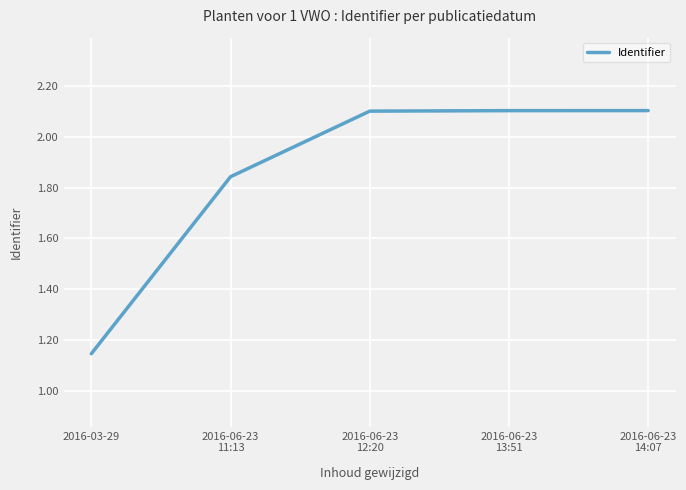

True or false: the data shows 0.3 at 2016-03-29.

False